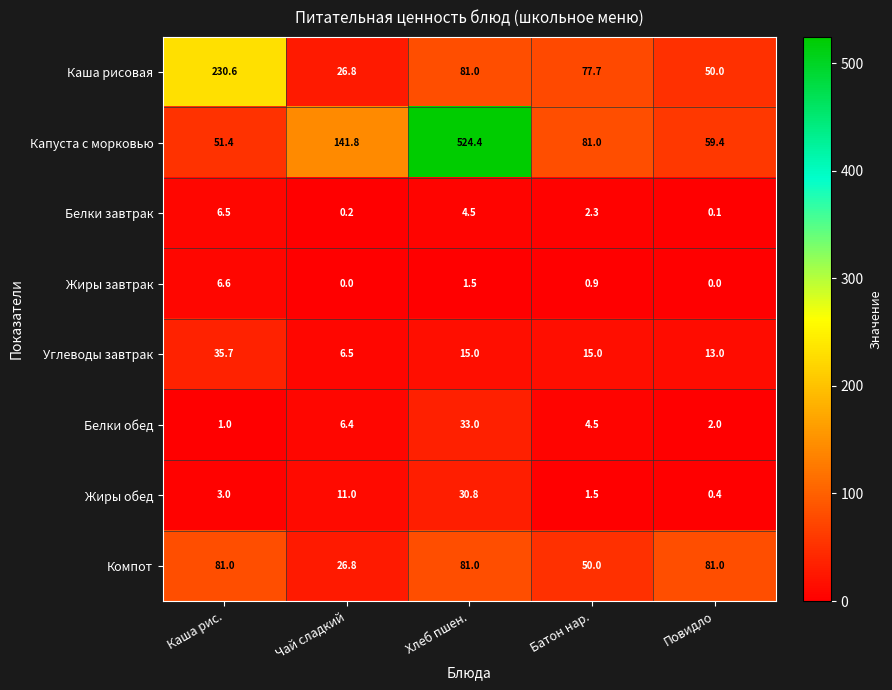

How many series are shown in this chart?

8